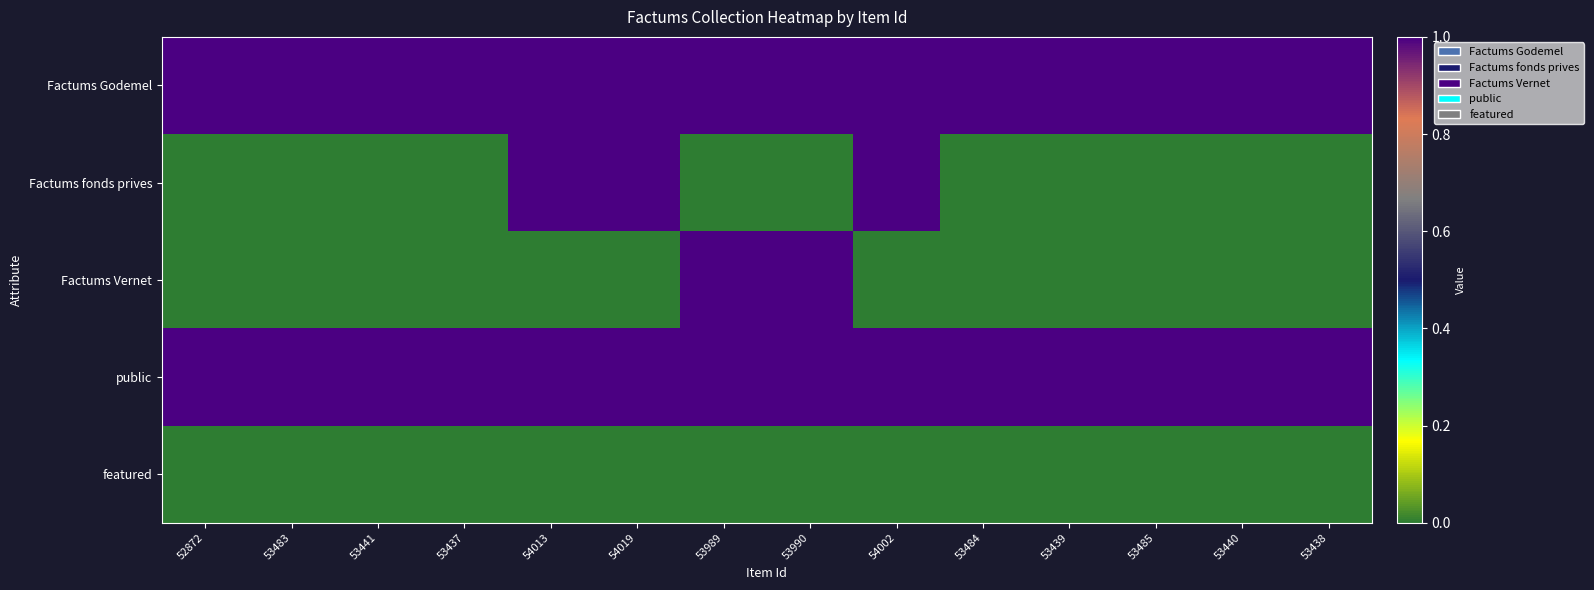

What is the spread (max minus min) of values at 54013?

1